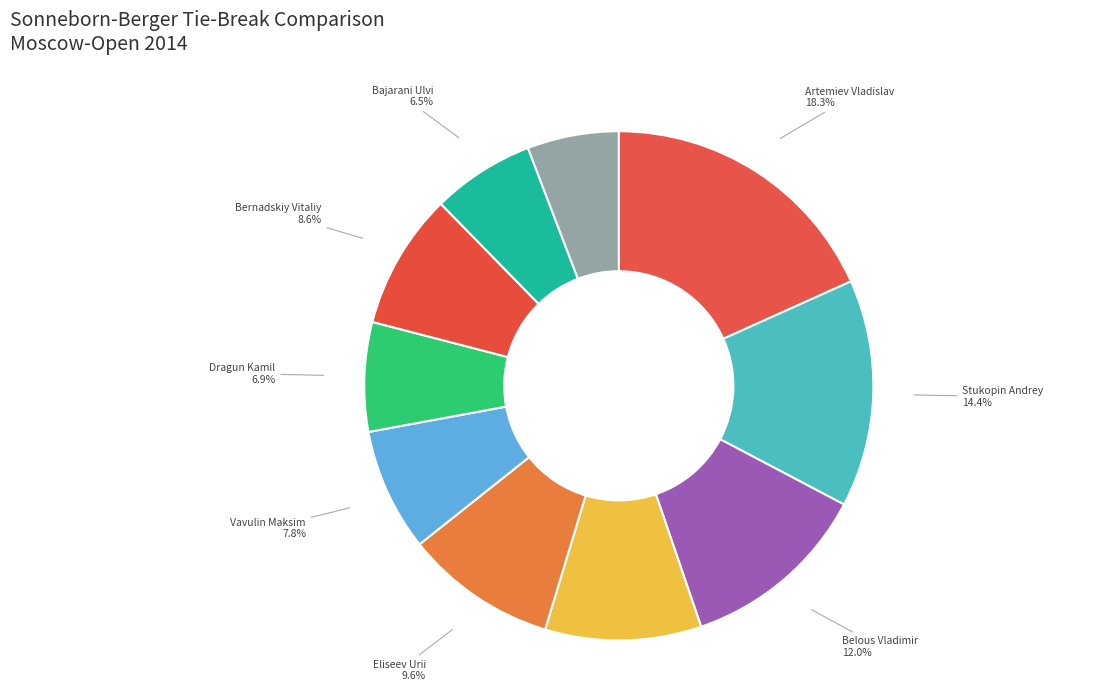

What portion of the pie excludes Vavulin Maksim?

92.2%